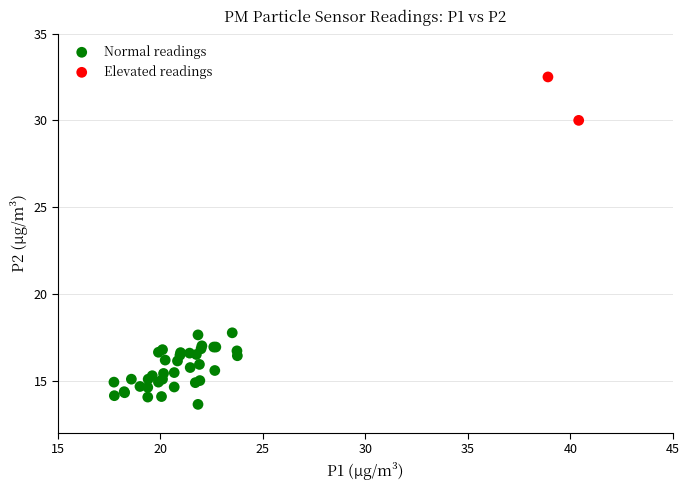

Which series reaches the maximum Y coordinate?

Elevated readings